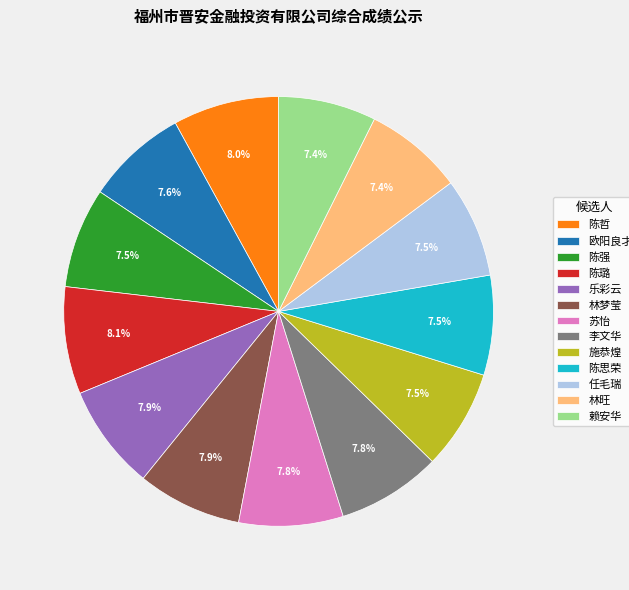

To the nearest percent, what is the difference between the largest and smallest slice percentages?

1%